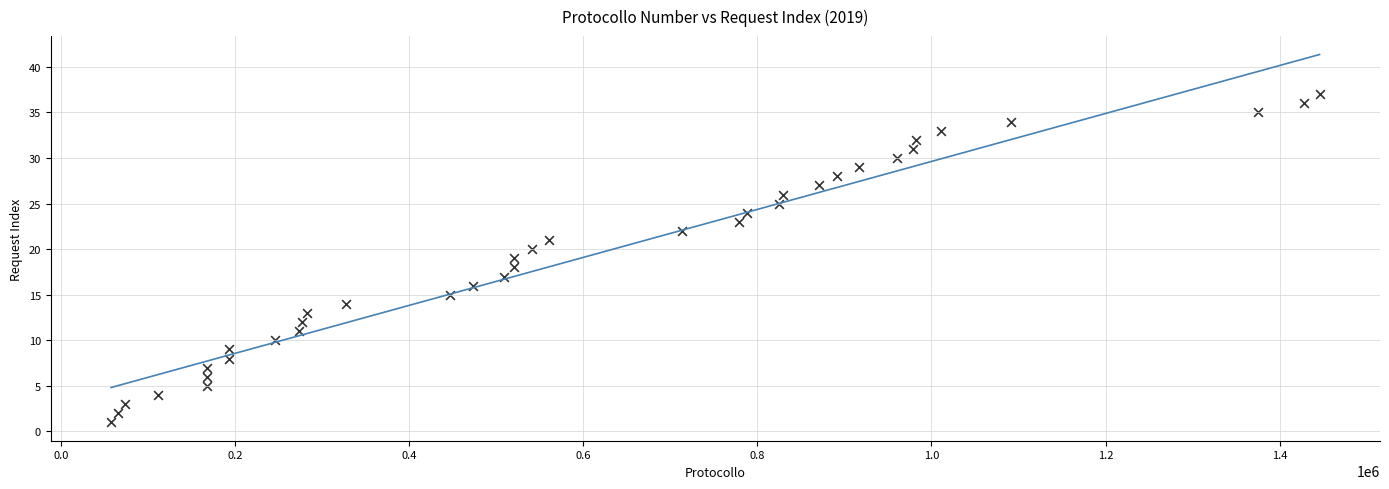

What is the range of Y values (max minus min)?

36